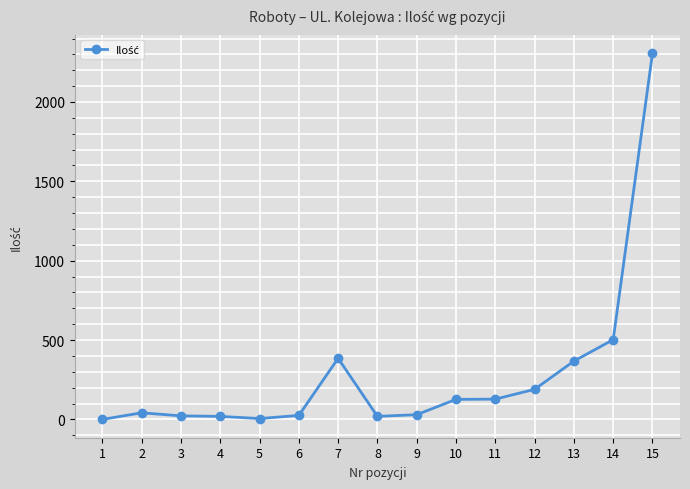

What is the maximum value shown in the chart?

2307.4